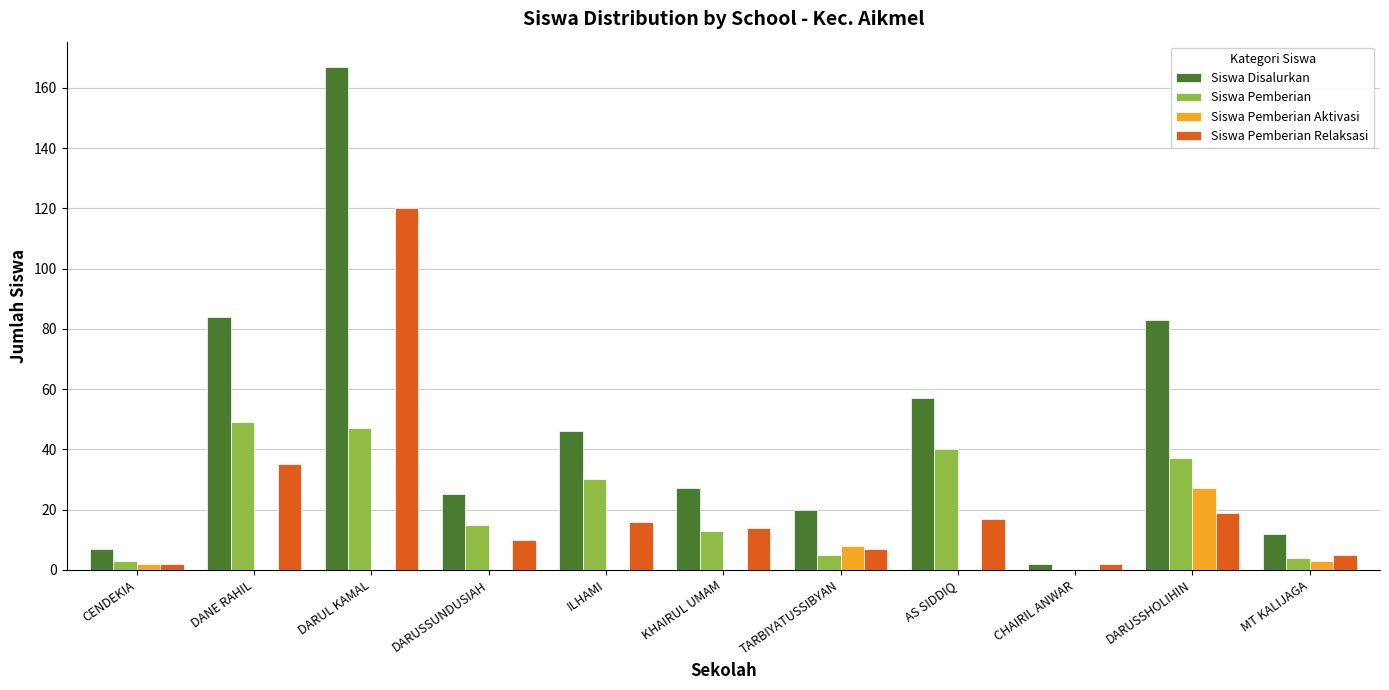

Reading left to right, what are all the values shown in this chart?

Siswa Disalurkan: CENDEKIA=7	DANE RAHIL=84	DARUL KAMAL=167	DARUSSUNDUSIAH=25	ILHAMI=46	KHAIRUL UMAM=27	TARBIYATUSSIBYAN=20	AS SIDDIQ=57	CHAIRIL ANWAR=2	DARUSSHOLIHIN=83	MT KALIJAGA=12
Siswa Pemberian: CENDEKIA=3	DANE RAHIL=49	DARUL KAMAL=47	DARUSSUNDUSIAH=15	ILHAMI=30	KHAIRUL UMAM=13	TARBIYATUSSIBYAN=5	AS SIDDIQ=40	CHAIRIL ANWAR=0	DARUSSHOLIHIN=37	MT KALIJAGA=4
Siswa Pemberian Aktivasi: CENDEKIA=2	DANE RAHIL=0	DARUL KAMAL=0	DARUSSUNDUSIAH=0	ILHAMI=0	KHAIRUL UMAM=0	TARBIYATUSSIBYAN=8	AS SIDDIQ=0	CHAIRIL ANWAR=0	DARUSSHOLIHIN=27	MT KALIJAGA=3
Siswa Pemberian Relaksasi: CENDEKIA=2	DANE RAHIL=35	DARUL KAMAL=120	DARUSSUNDUSIAH=10	ILHAMI=16	KHAIRUL UMAM=14	TARBIYATUSSIBYAN=7	AS SIDDIQ=17	CHAIRIL ANWAR=2	DARUSSHOLIHIN=19	MT KALIJAGA=5